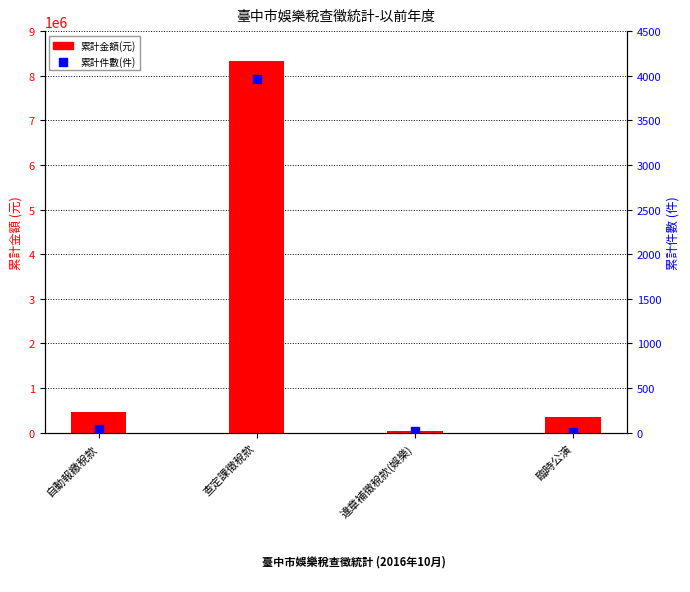

Is the value of 累計件數(件) at 違章補徵稅款(娛樂) greater than the value of 累計金額(元) at 自動報繳稅款?

No